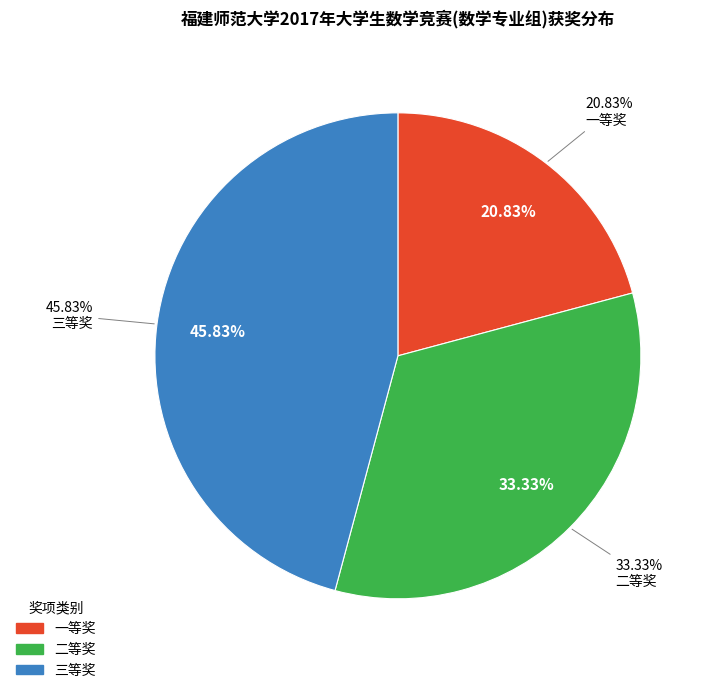

Which slice is the smallest?

一等奖